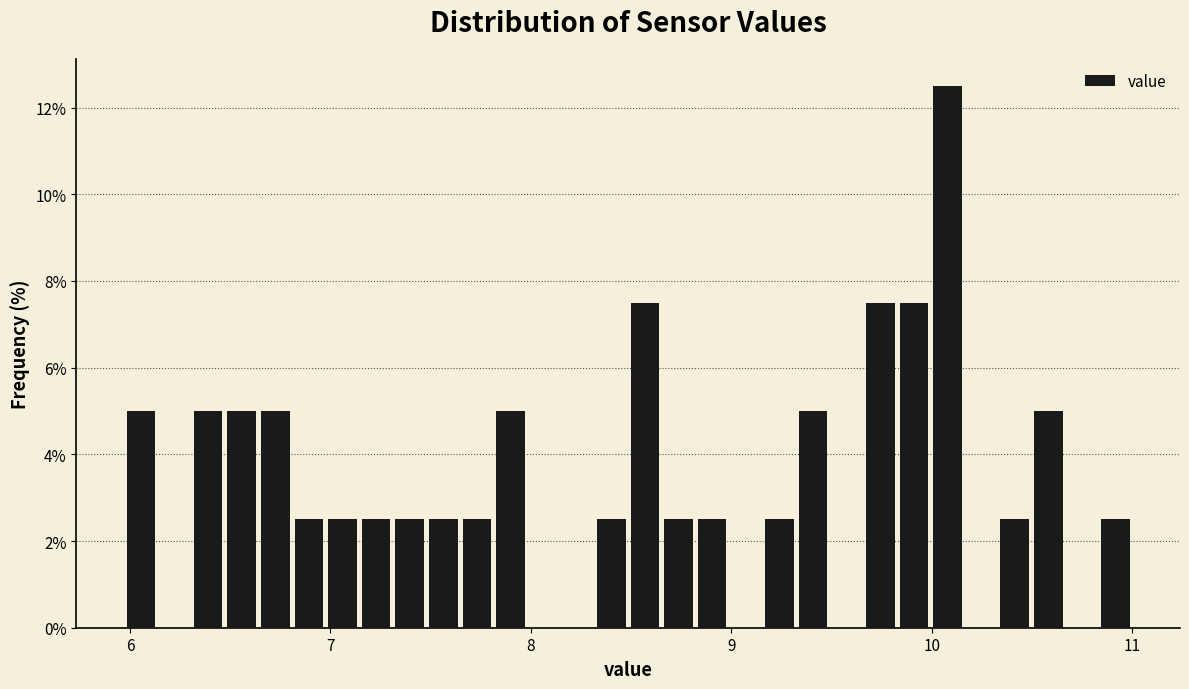

Around what value on the x-axis is the tallest bar? Give the approximate position of its centre, as read against the axis.

10.1